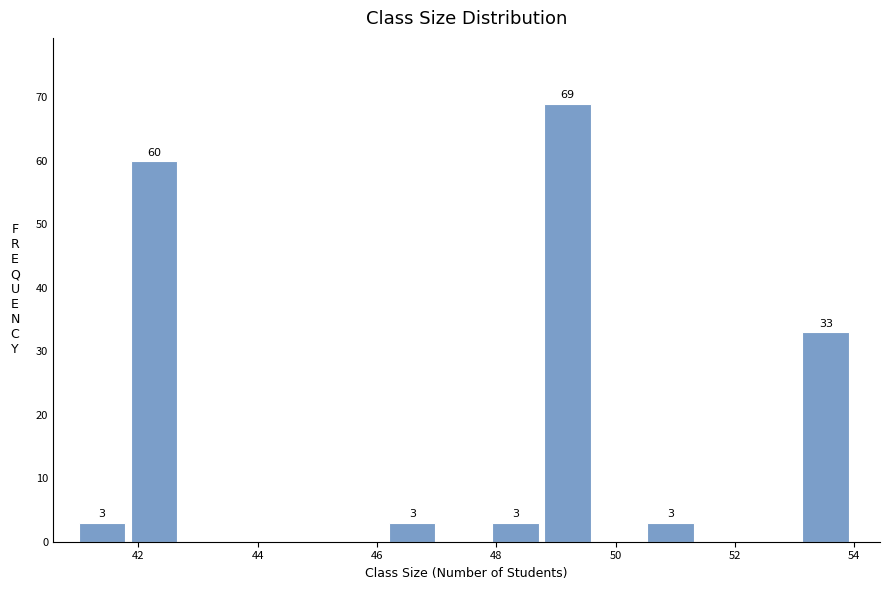

Which range on the x-axis has the tallest bar?

48.8 to 49.6